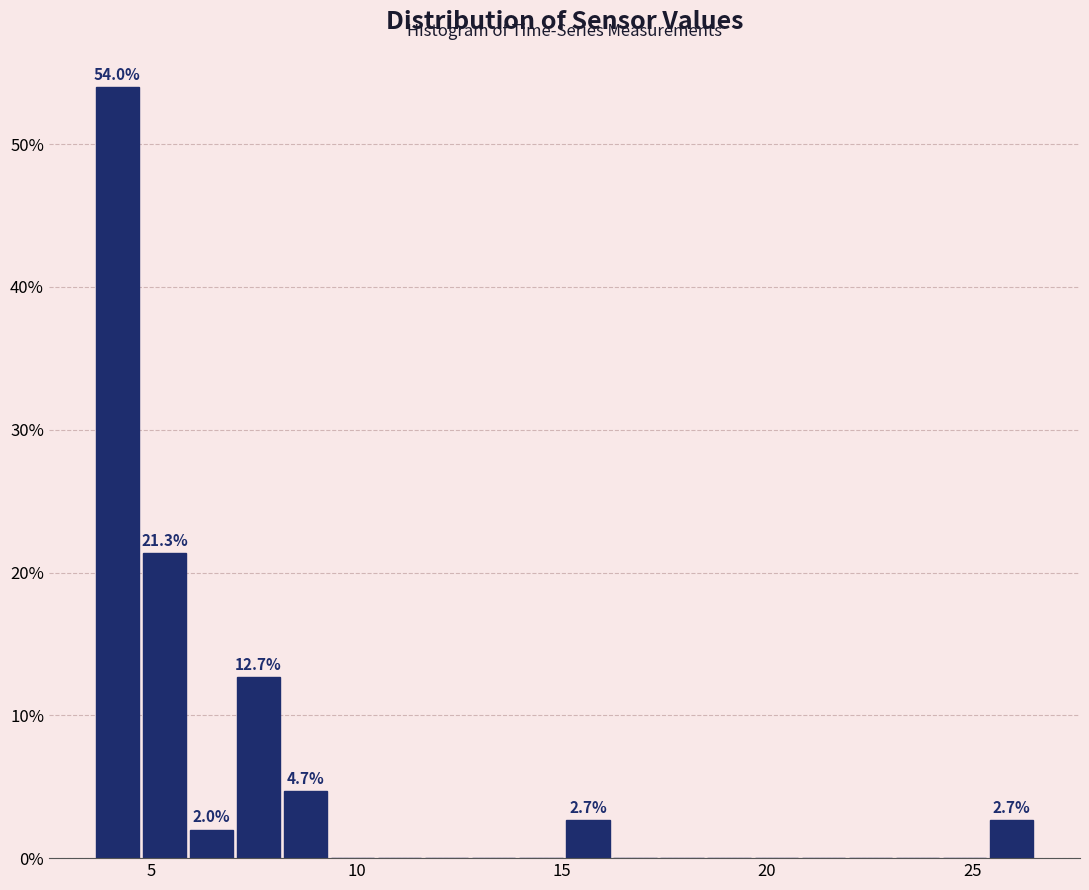

Around what value on the x-axis is the tallest bar? Give the approximate position of its centre, as read against the axis.

4.0